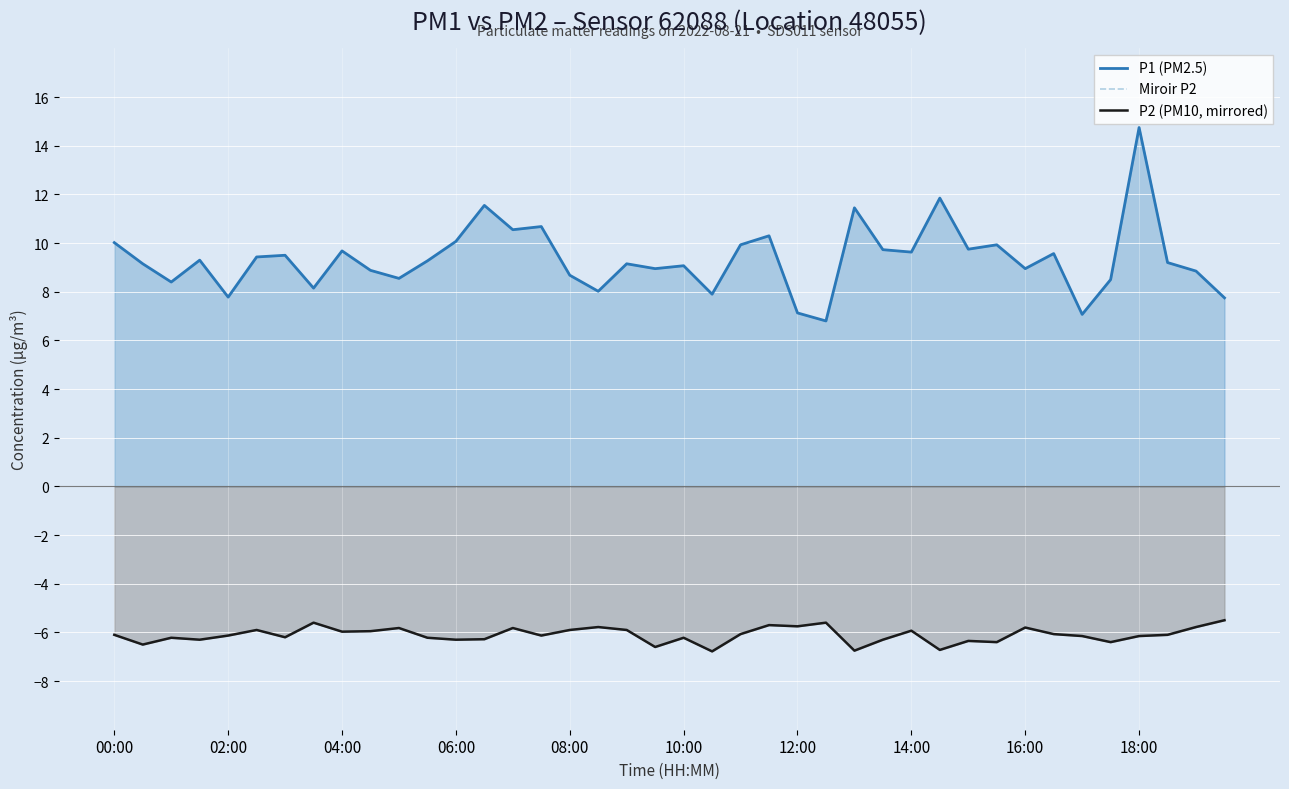

Read the P2 (PM10, mirrored) value at 35.

-6.4